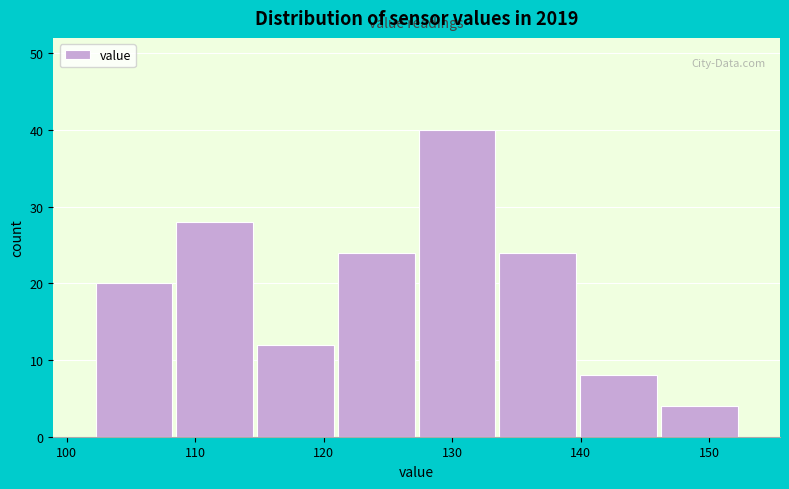

How tall is the bar that spans 134 to 140 on the x-axis? Neither the bar edges nor the heights are printed on the chart, so give them approximately, as read against the axes.

24